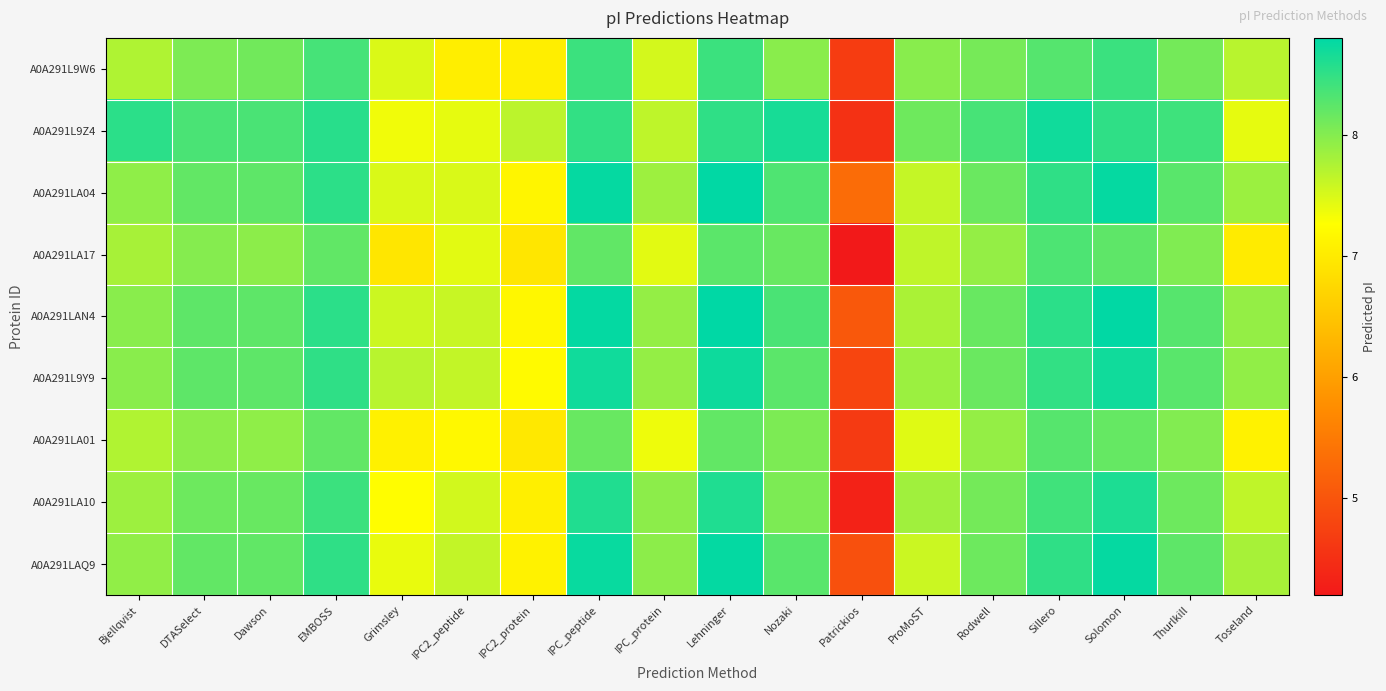

Which category has the highest value across all series?

Lehninger